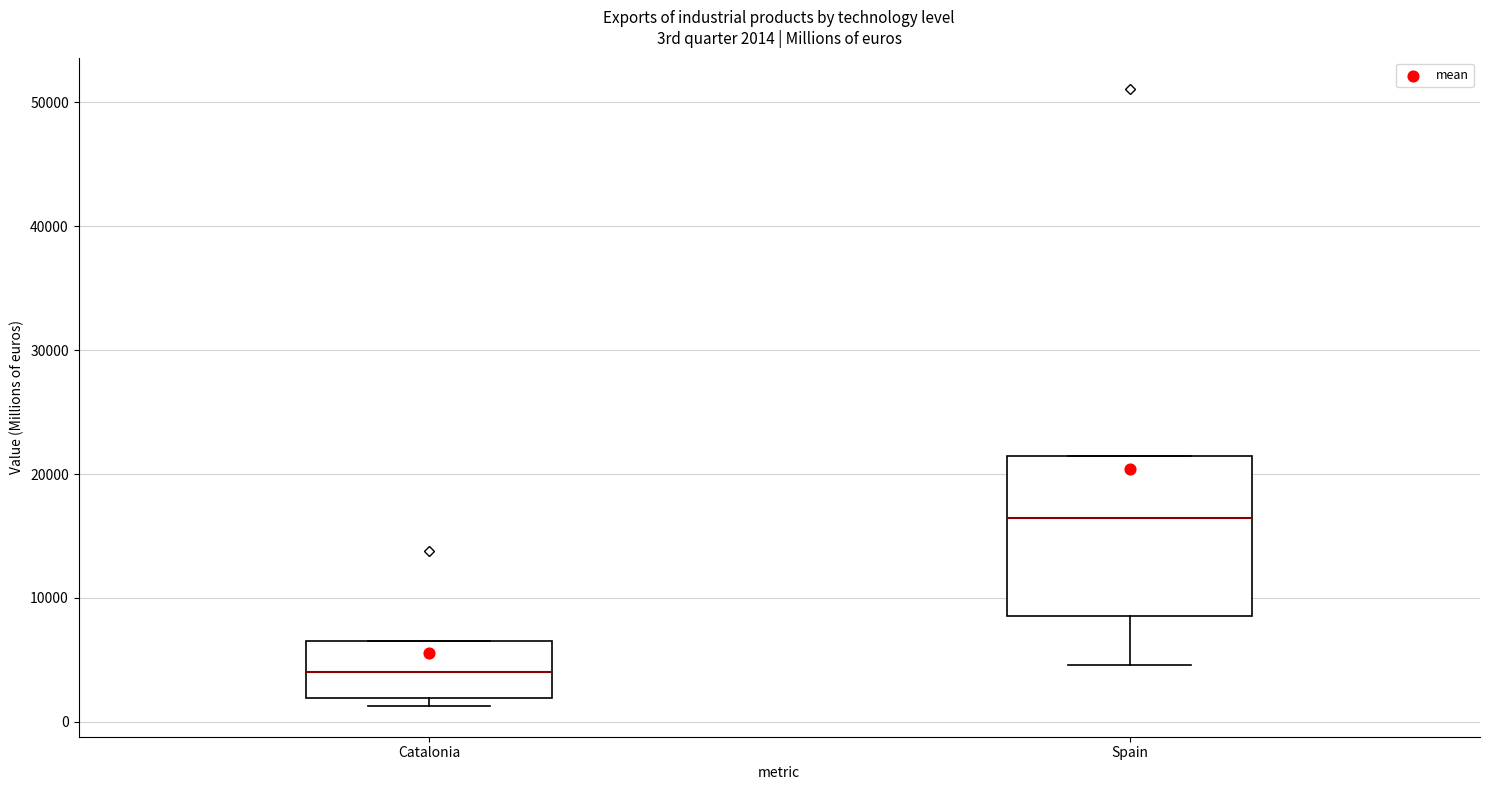

Which box is the tallest, from its lower edge to its upper edge?

Spain